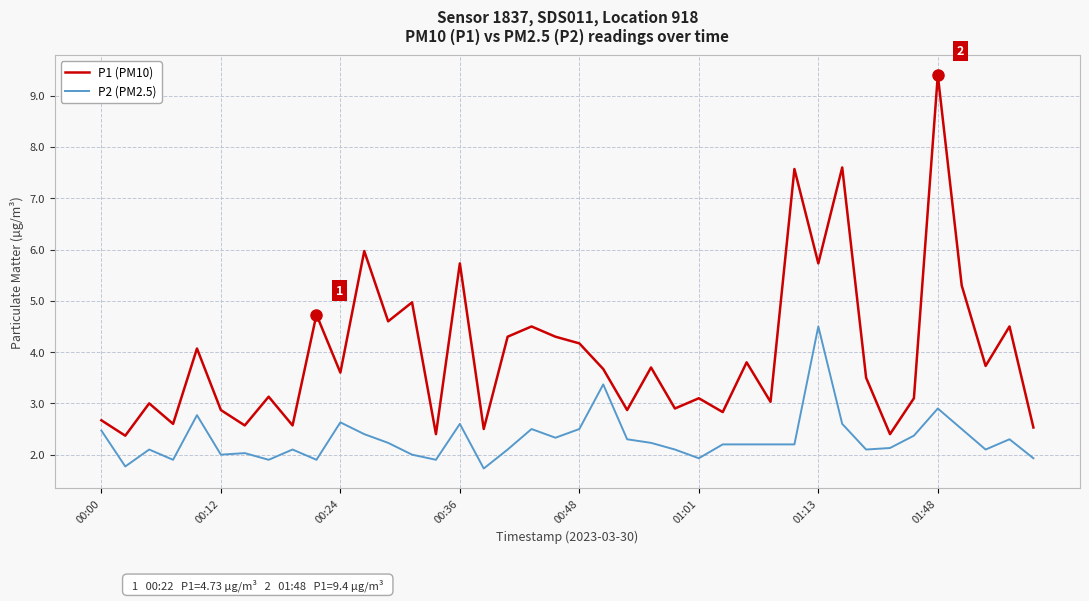

Rank the series by their maximum value, from lowest to highest.

P2 (PM2.5), P1 (PM10)